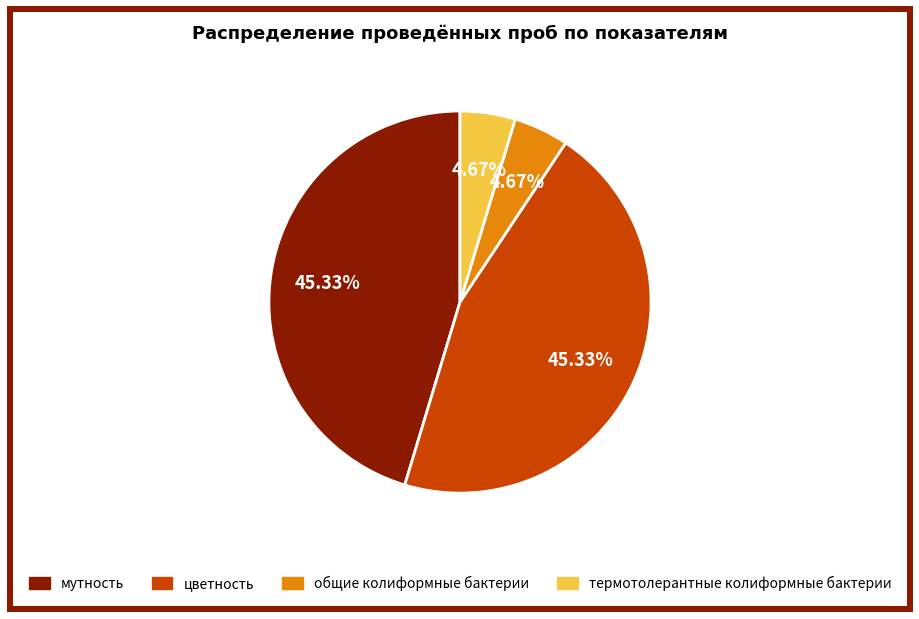

True or false: мутность accounts for 45% of the total.

True